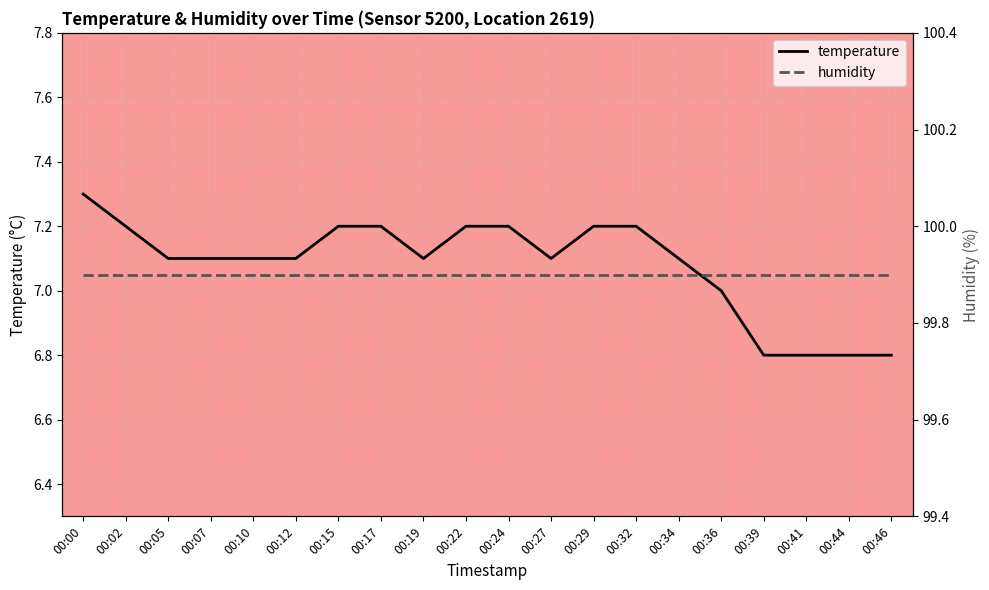

Which category has the highest value across all series?

00:00